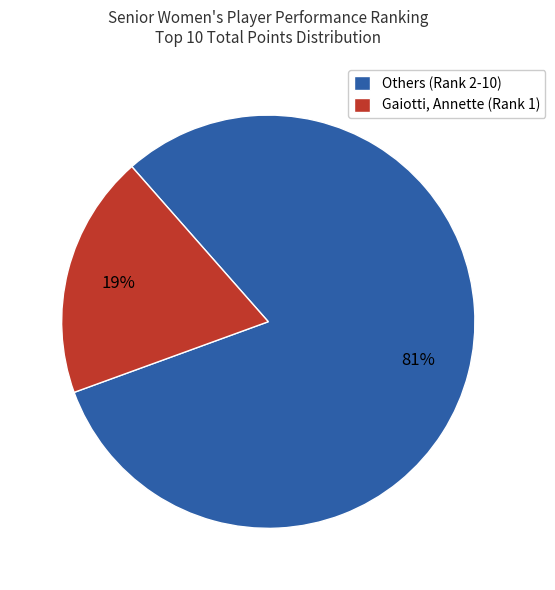

Combined, do Others (Rank 2-10) and Gaiotti, Annette (Rank 1) account for over 50%?

Yes